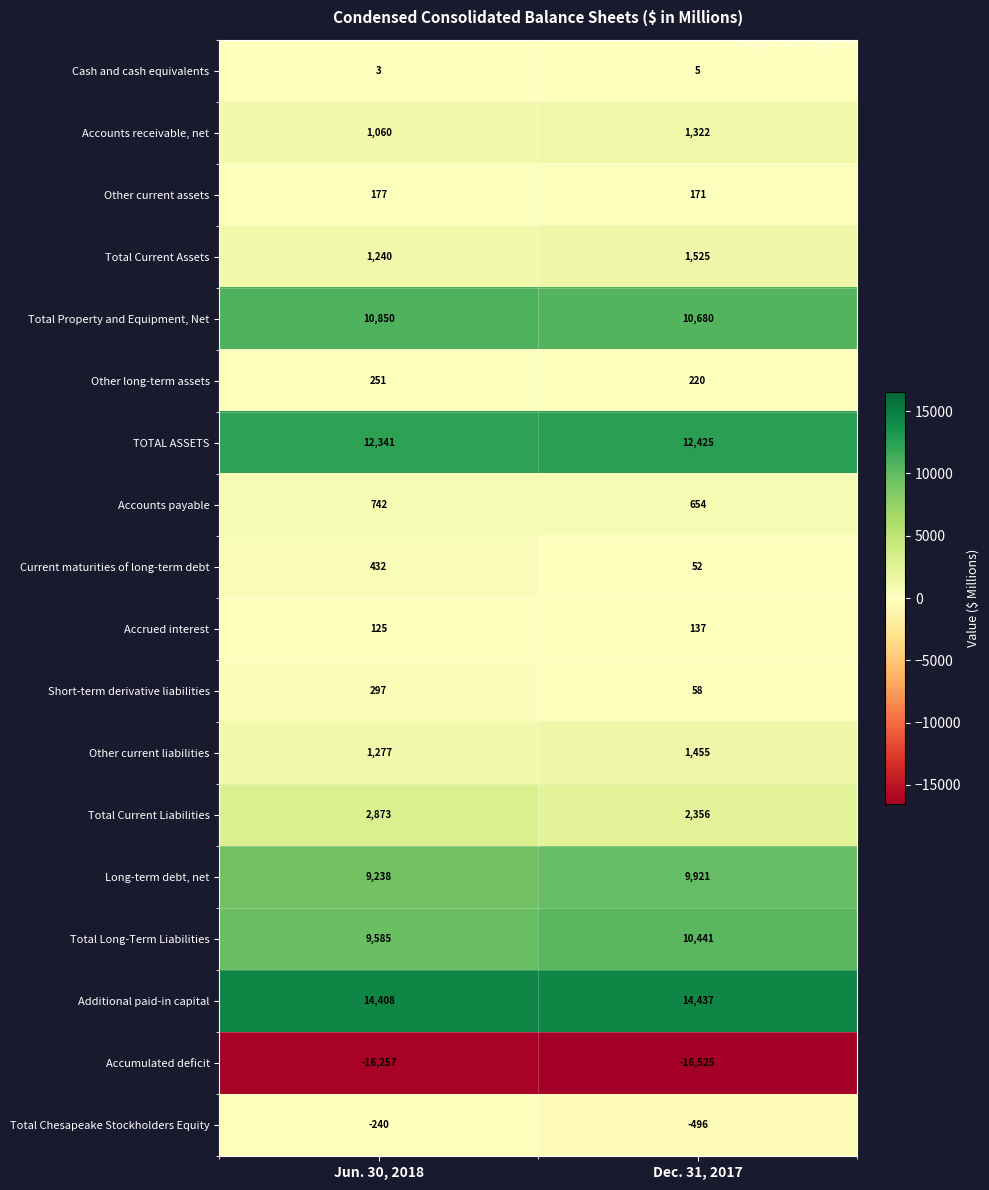

Read the Additional paid-in capital value at Jun. 30, 2018, to the nearest 5.

14410